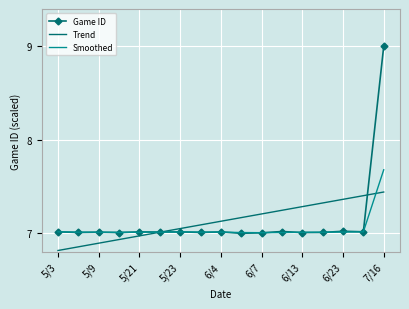

Which series has the widest spread of values?

Game ID